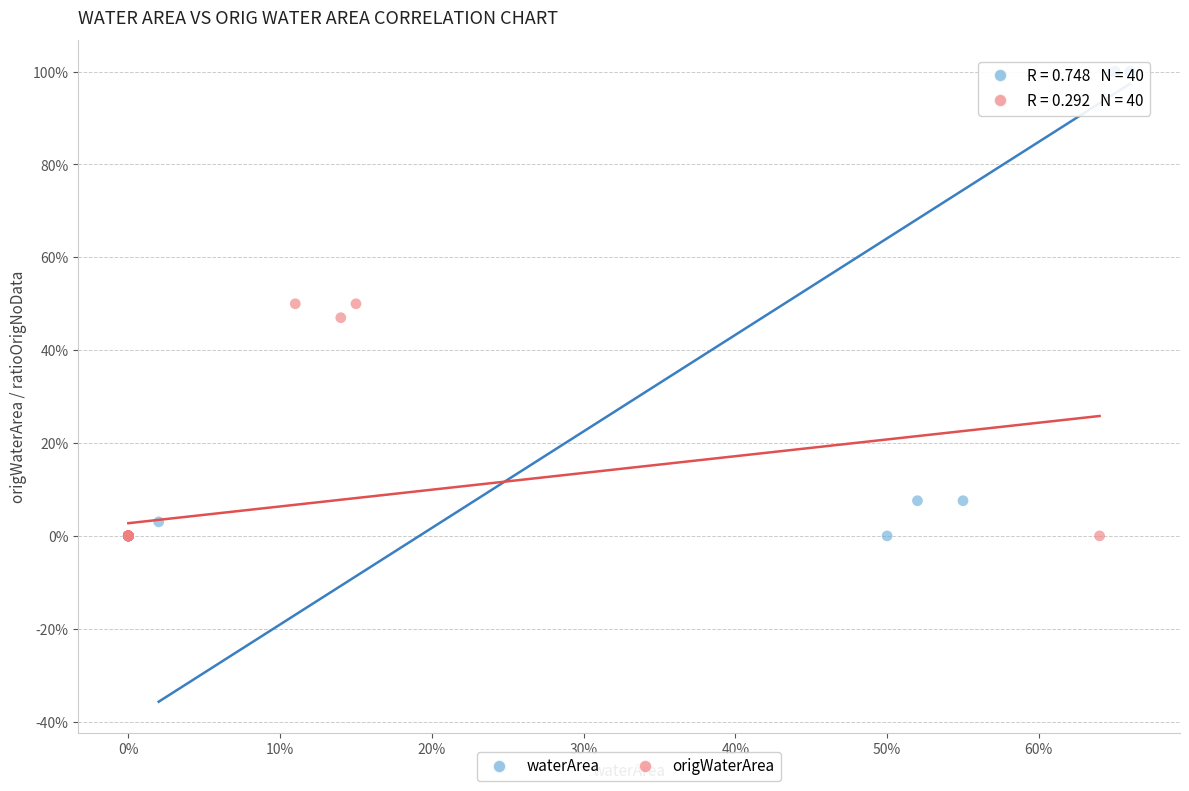

What are all the series names shown in the legend?

waterArea, origWaterArea